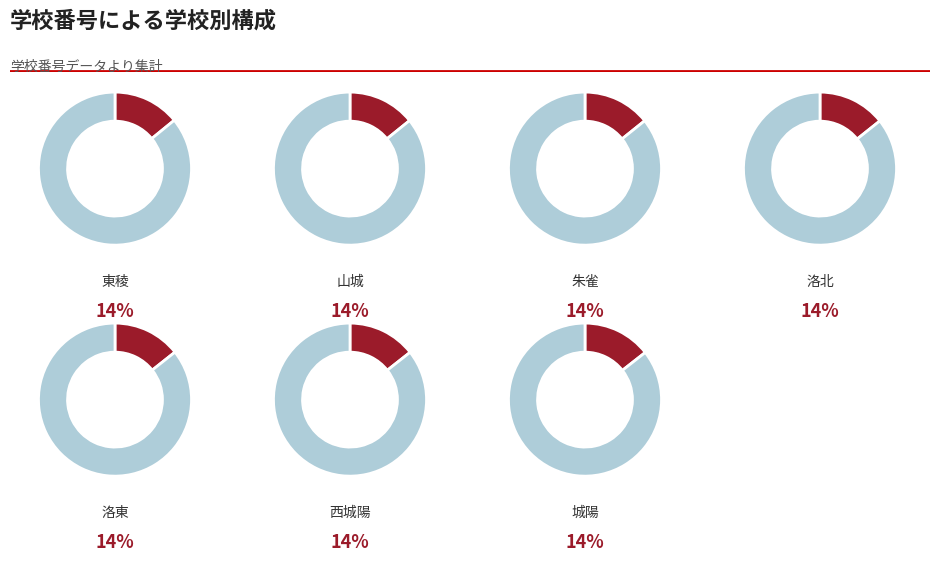

Which has a higher value, 城陽 or 朱雀?

城陽